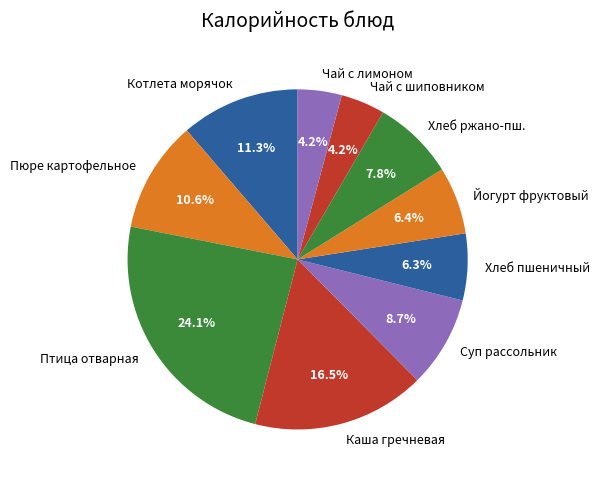

What is the largest slice in the pie chart?

Птица отварная